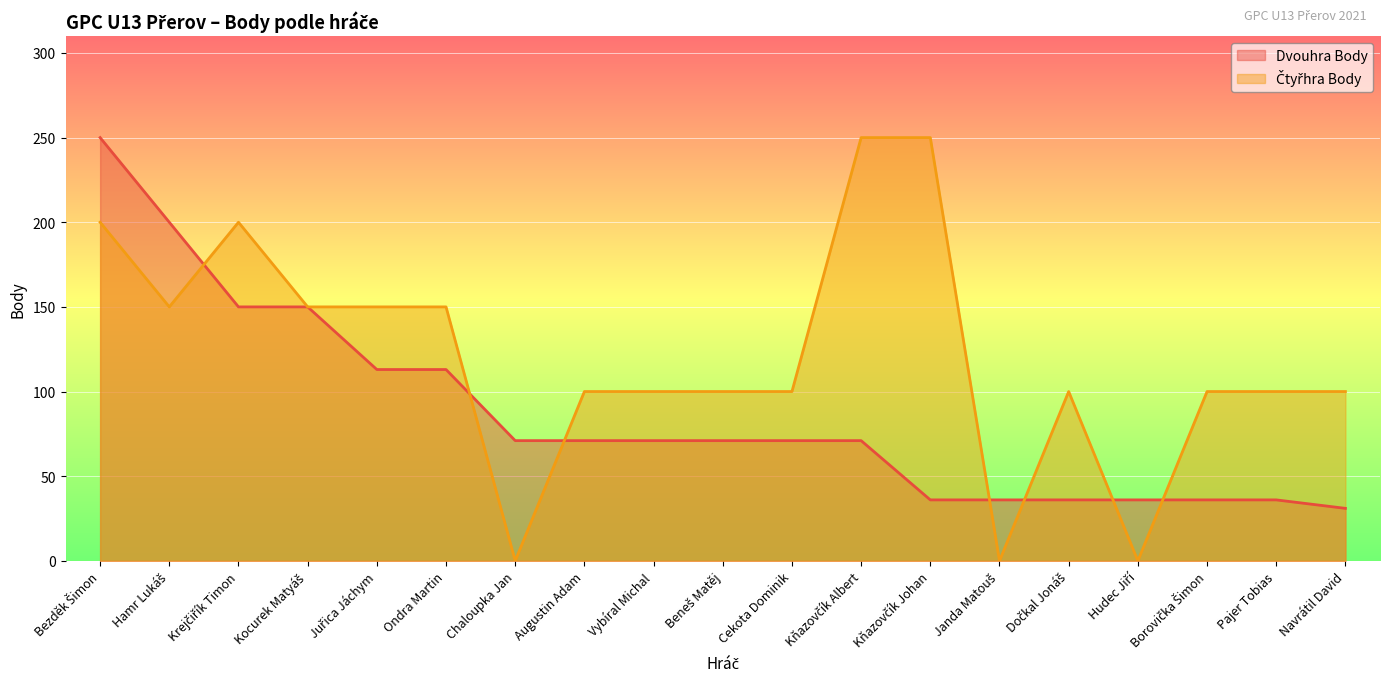

What is the label of the 4th point from the right?

Hudec Jiří